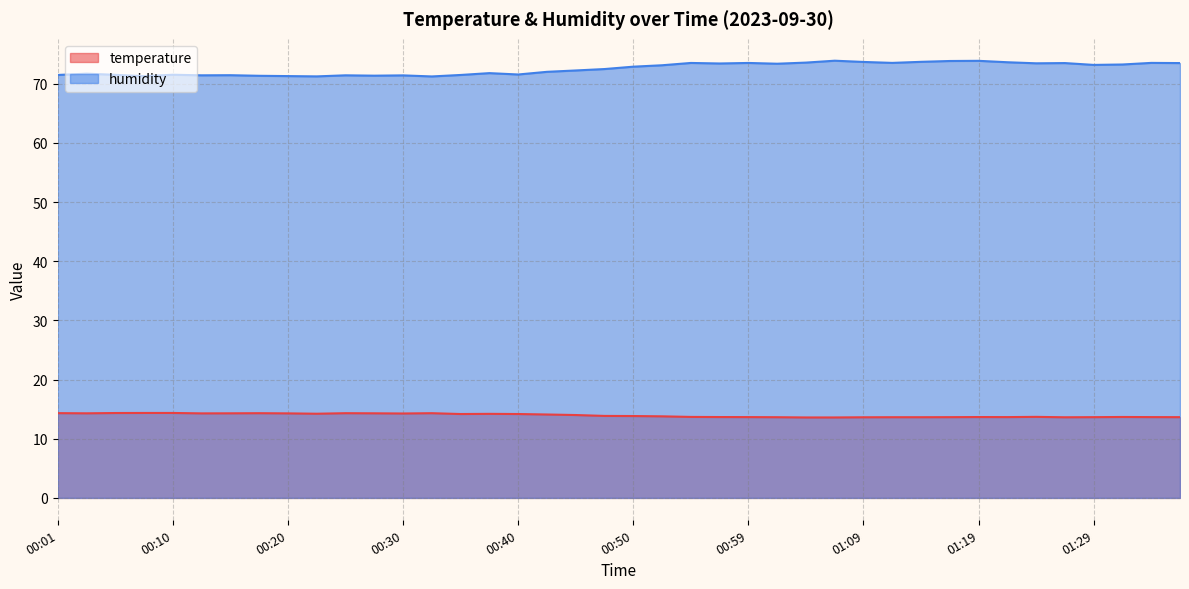

Rank the series by their maximum value, from lowest to highest.

temperature, humidity